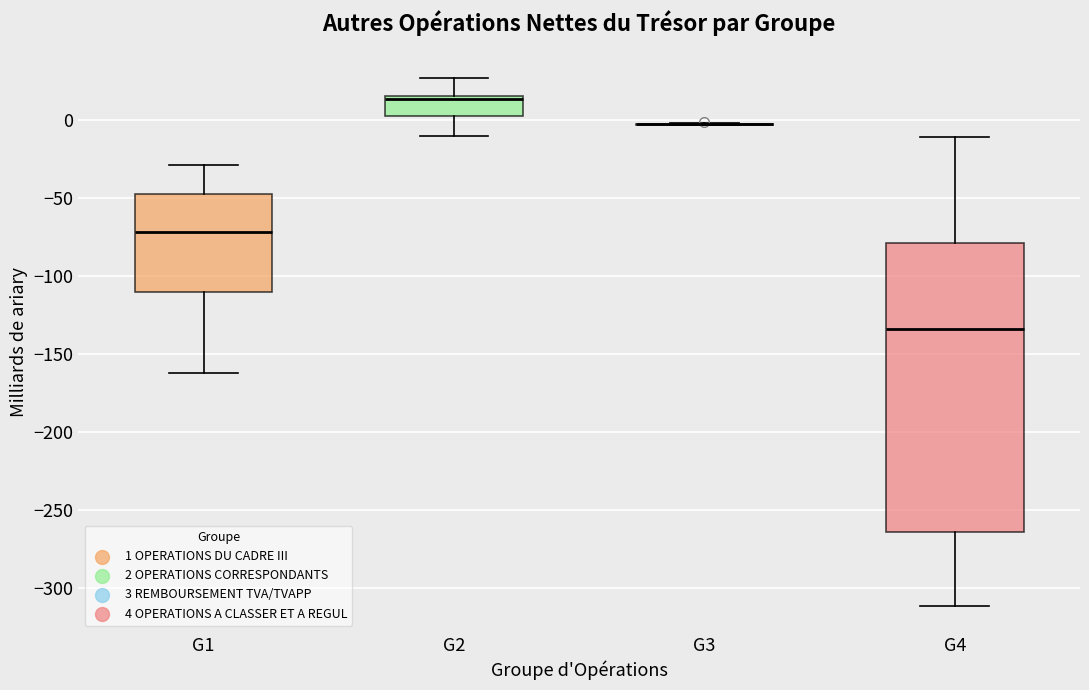

Reading left to right, transcribe this box plot: for each box, give where its median line is, the range the box spans, and where its two whiskers end, as read against the y-axis. The values are not printed on the chart, so give them approximately, as read against the axis.

G1: median -70, box -110 to -45, whiskers -160 to -30
G2: median 15 (just below the box's upper edge), box 5 to 15, whiskers -10 to 25
G3: box collapsed to a line at 0, whiskers -5 to 0
G4: median -135, box -265 to -80, whiskers -310 to -10